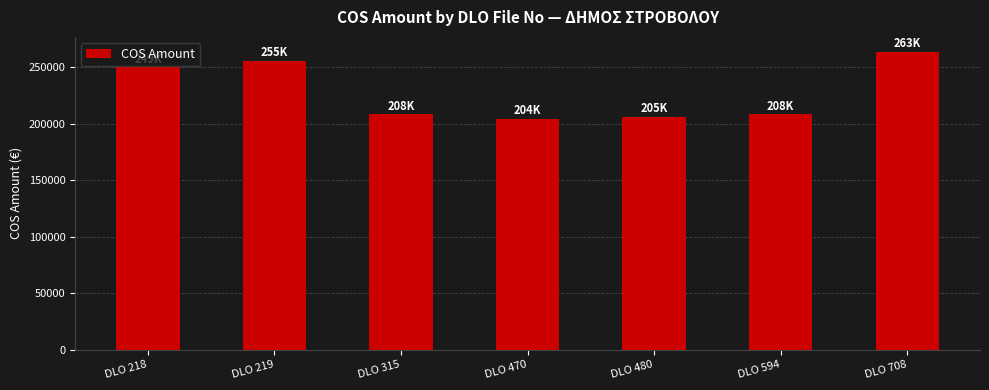

Which label corresponds to the largest value in the chart?

DLO 708